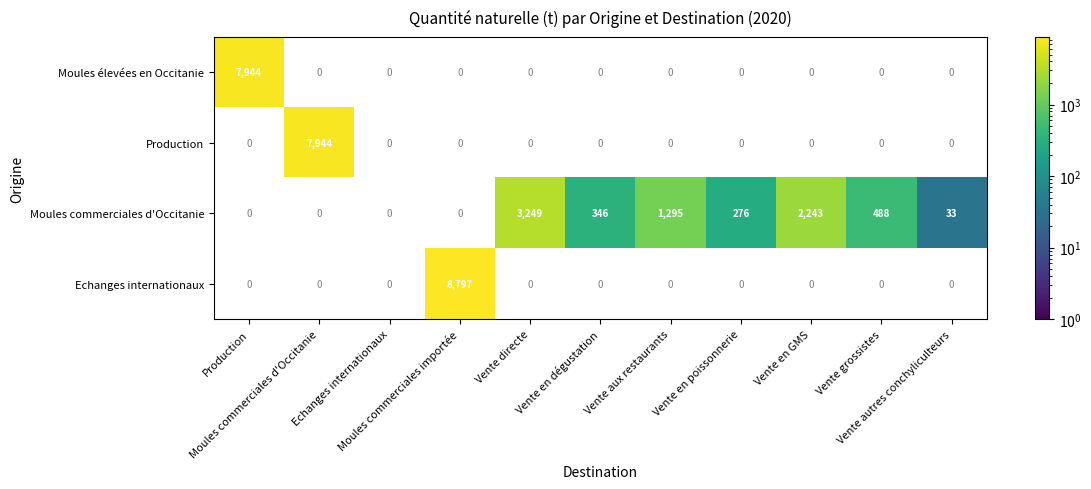

At which label does Production reach its minimum?

Production